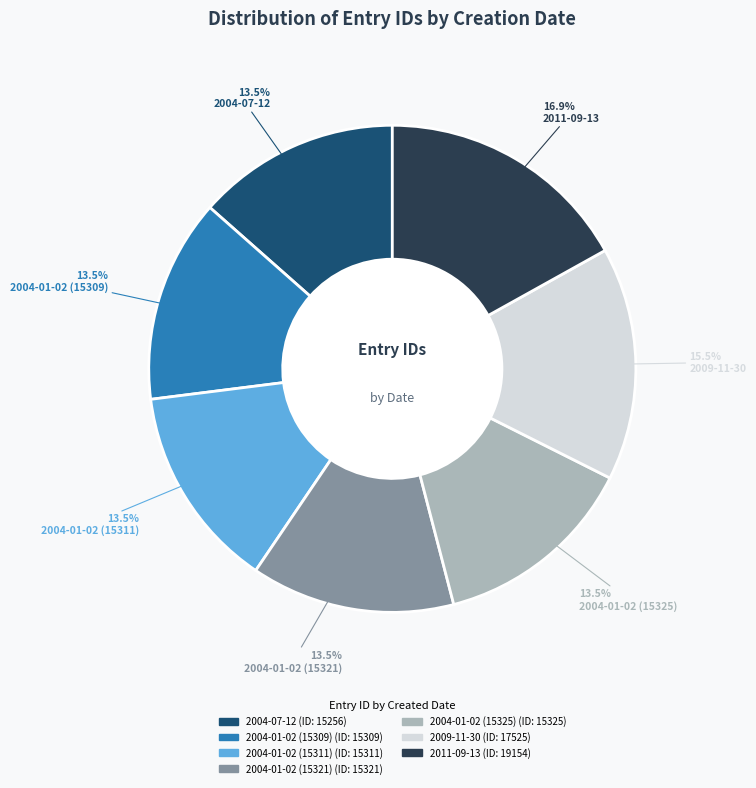

What is the ratio of the value at 2004-01-02 (15325) to the value at 2004-01-02 (15309)?

1.0